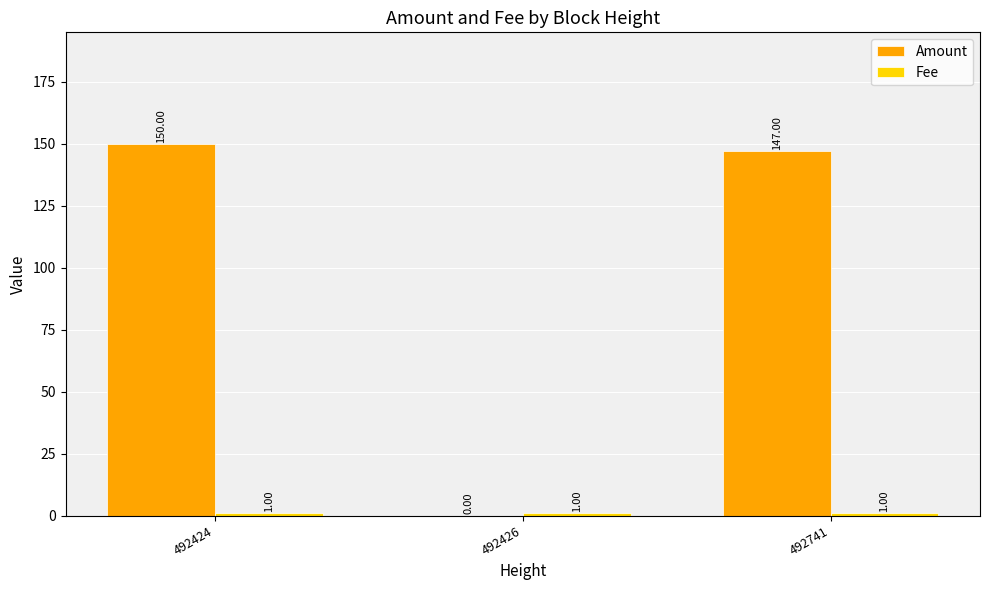

Between 492426 and 492741, which series saw the biggest shift?

Amount